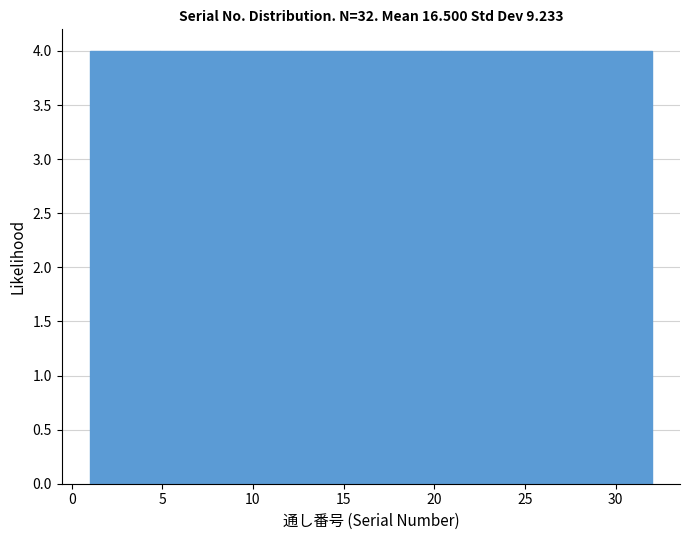

How tall is the bar that spans 28.0 to 32.0 on the x-axis? Neither the bar edges nor the heights are printed on the chart, so give them approximately, as read against the axes.

4